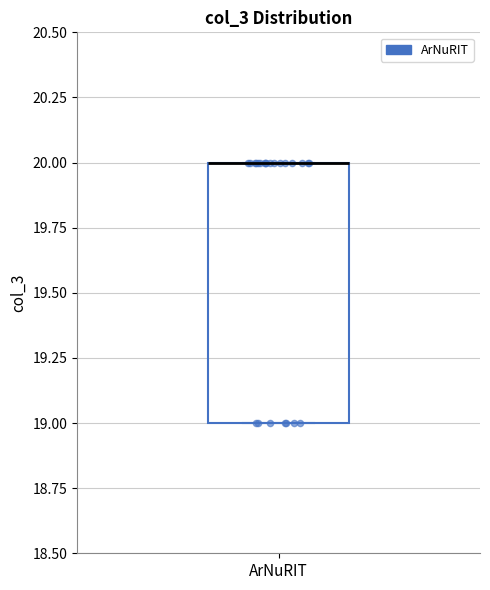

Read this box plot against the y-axis: the position of the median line, the range covered by the box, and the ends of both whiskers. The values are not printed on the chart, so give them approximately, as read against the axis.

median 20 (drawn on the box's upper edge), box 19 to 20, whiskers 19 to 20